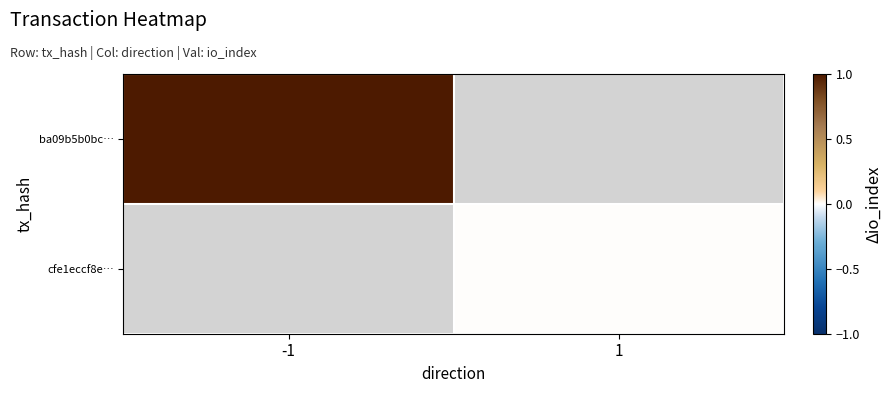

The value of ba09b5b0bc… at -1 is 1.0. True or false?

True